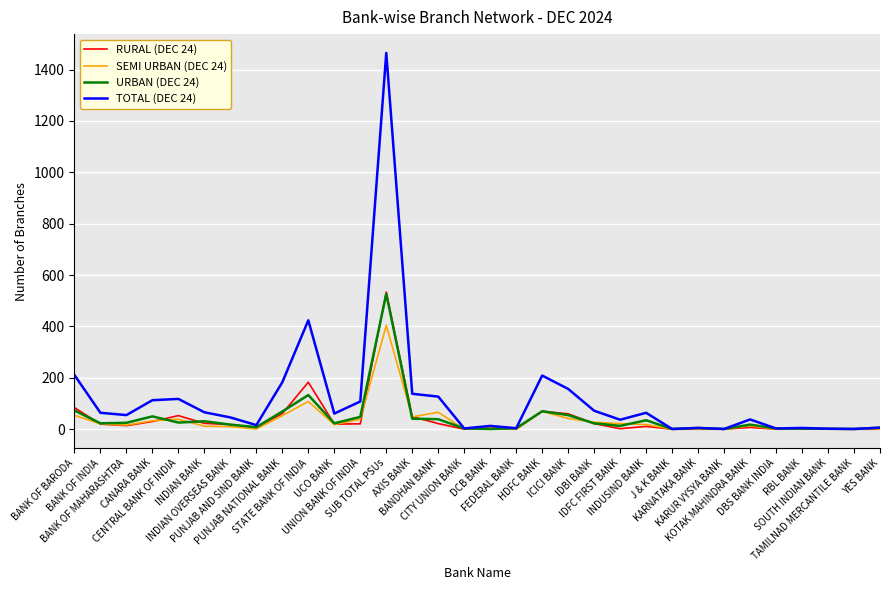

Which series has the largest total across all categories?

TOTAL (DEC 24)